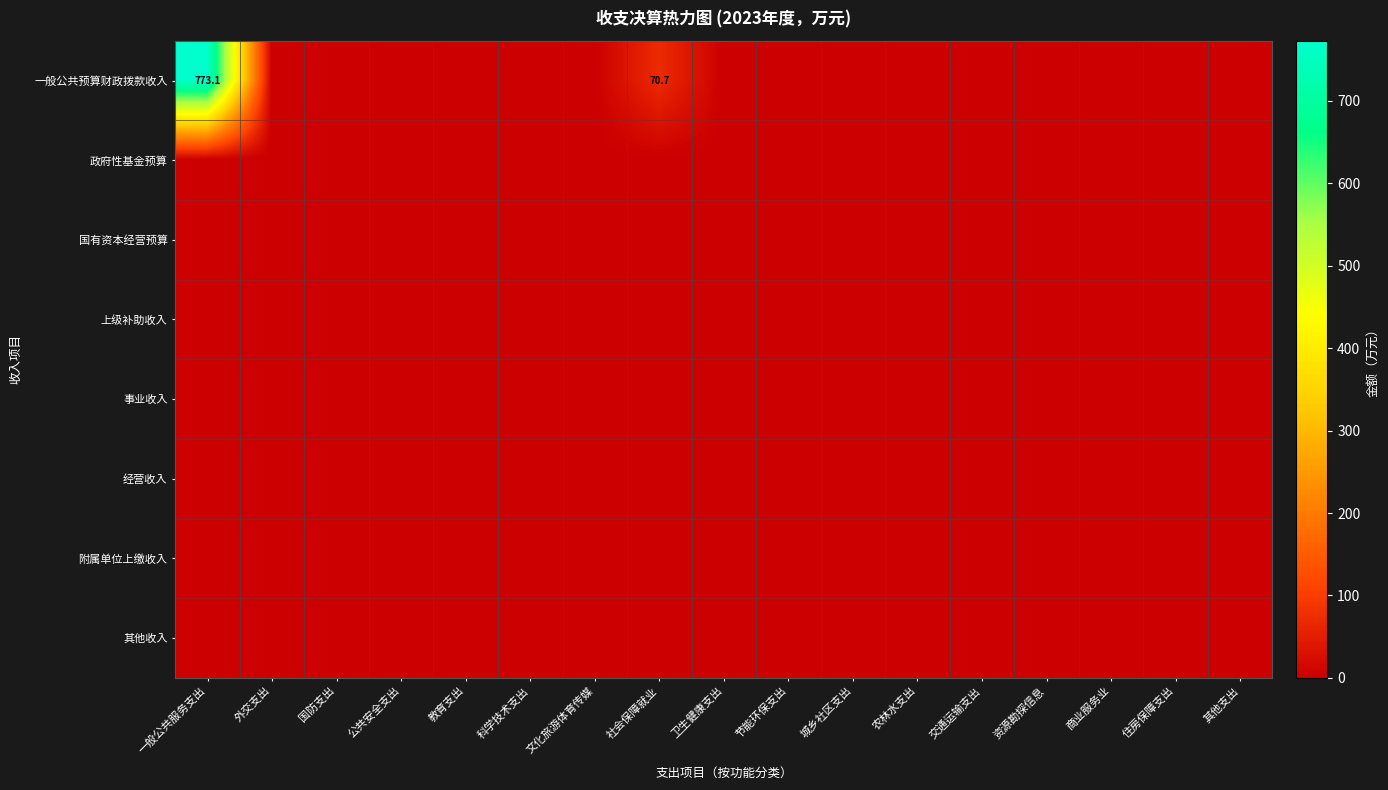

Which series has the widest spread of values?

一般公共预算财政拨款收入